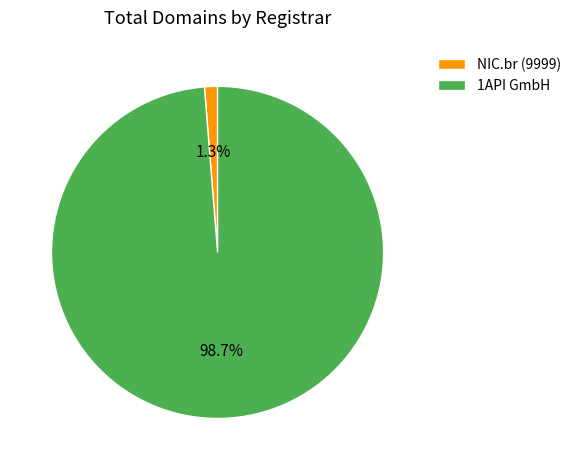

Is there any slice that represents more than half of the pie?

Yes